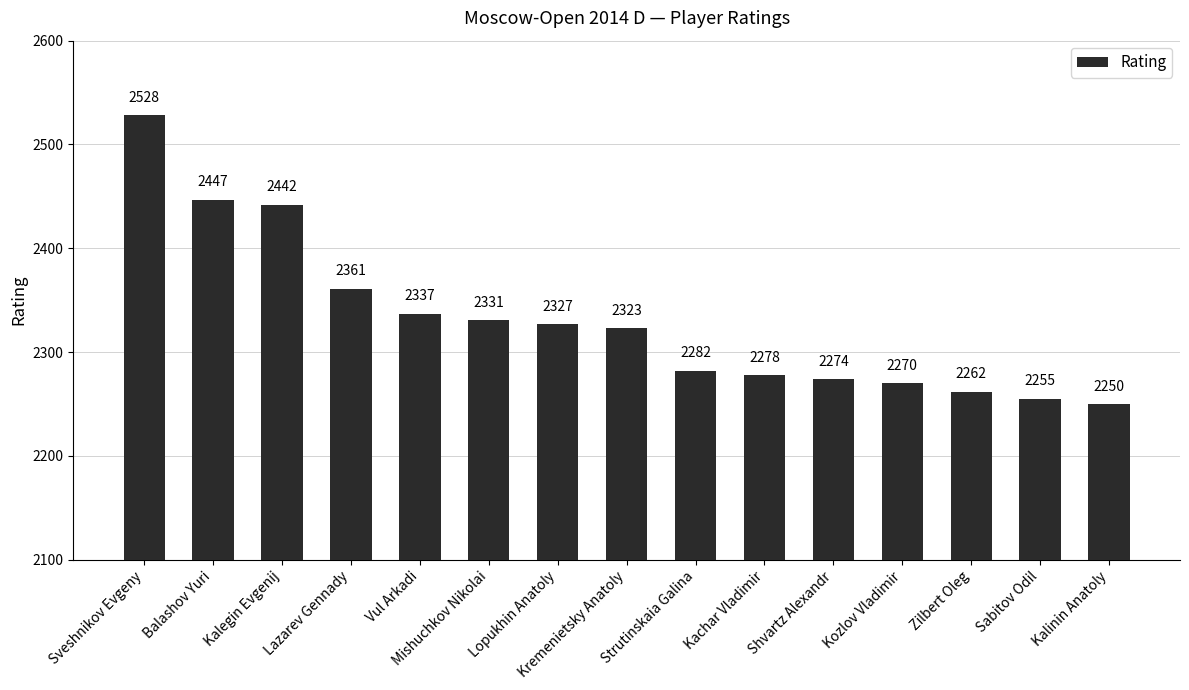

Reading left to right, list all the values displayed in this chart.

Sveshnikov Evgeny=2528	Balashov Yuri=2447	Kalegin Evgenij=2442	Lazarev Gennady=2361	Vul Arkadi=2337	Mishuchkov Nikolai=2331	Lopukhin Anatoly=2327	Kremenietsky Anatoly=2323	Strutinskaia Galina=2282	Kachar Vladimir=2278	Shvartz Alexandr=2274	Kozlov Vladimir=2270	Zilbert Oleg=2262	Sabitov Odil=2255	Kalinin Anatoly=2250